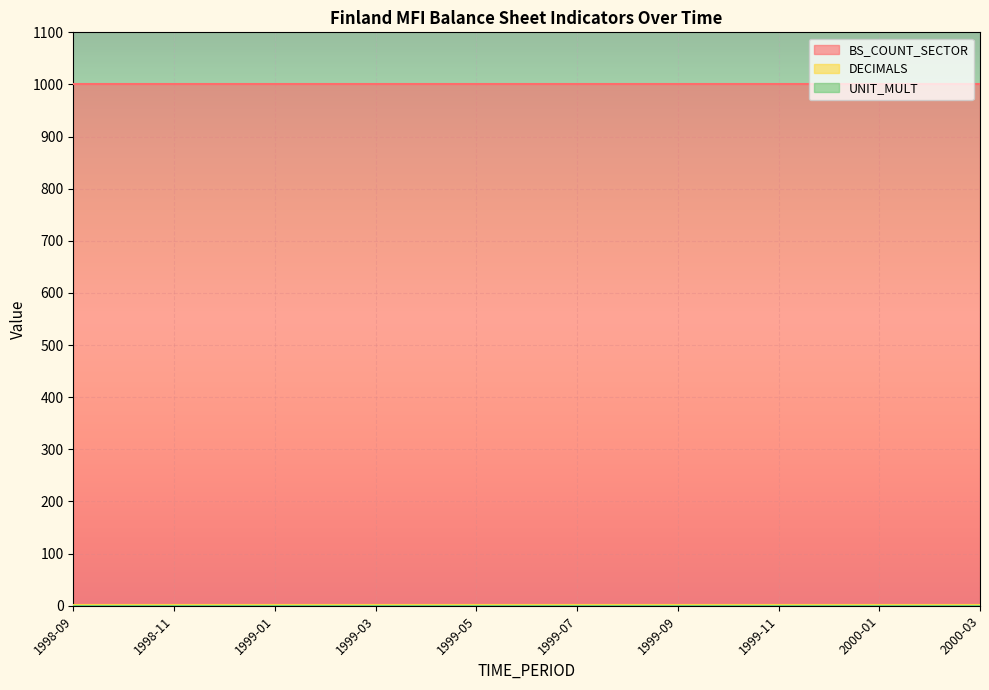

Is it true that BS_COUNT_SECTOR equals 1000 at 1998-11?

True